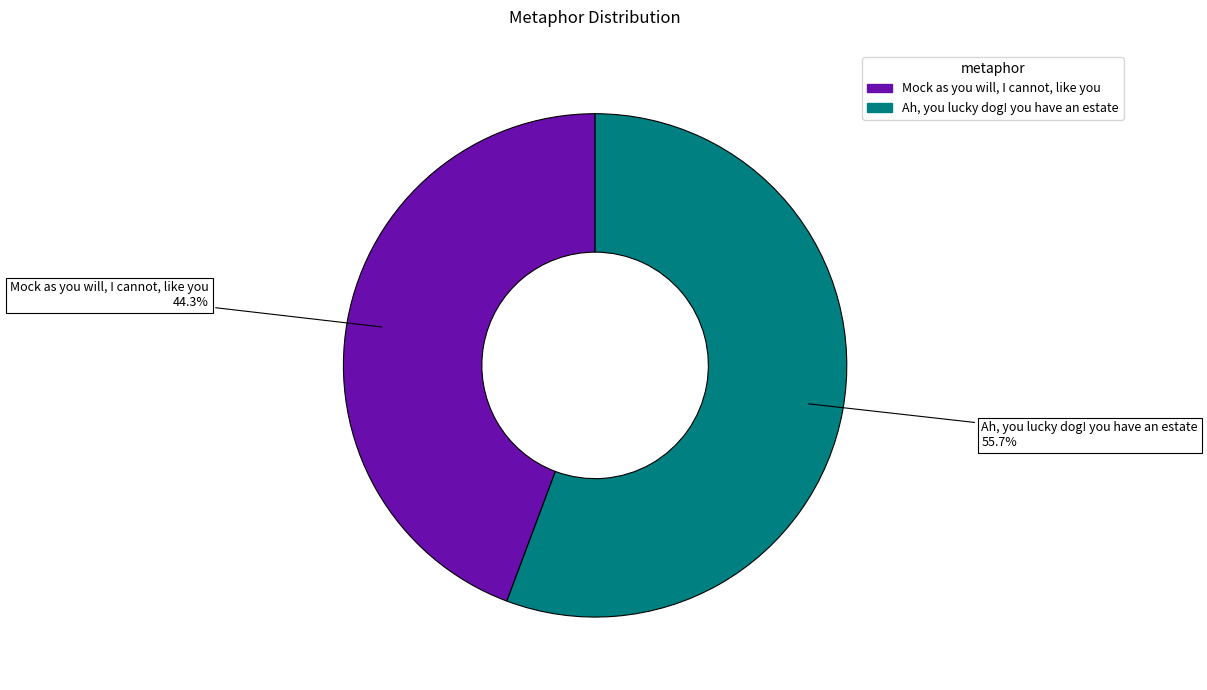

Between Mock as you will, I cannot, like you and Ah, you lucky dog! you have an estate, which is larger?

Ah, you lucky dog! you have an estate